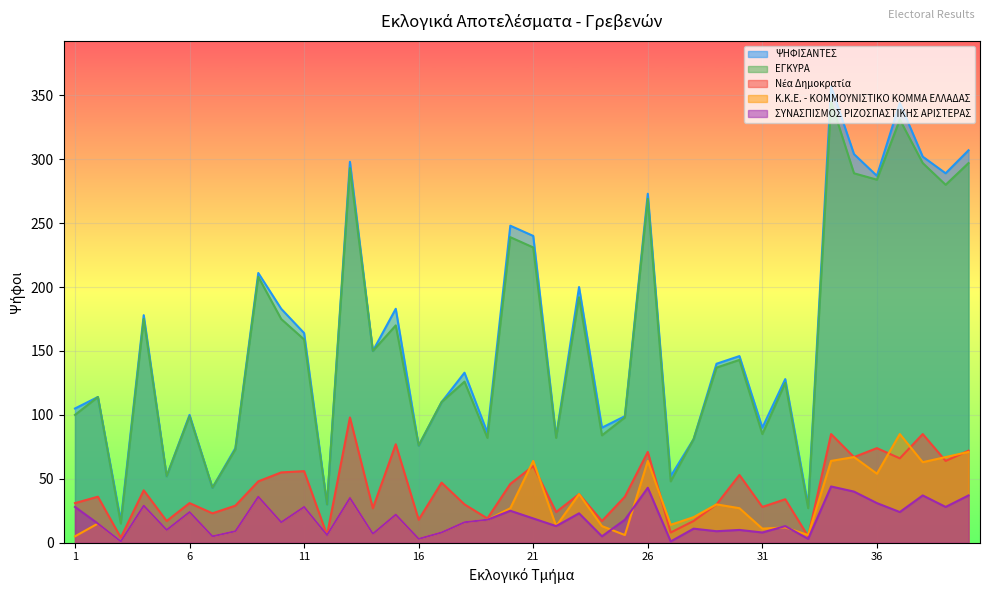

What is the total value across all series at 1?

269